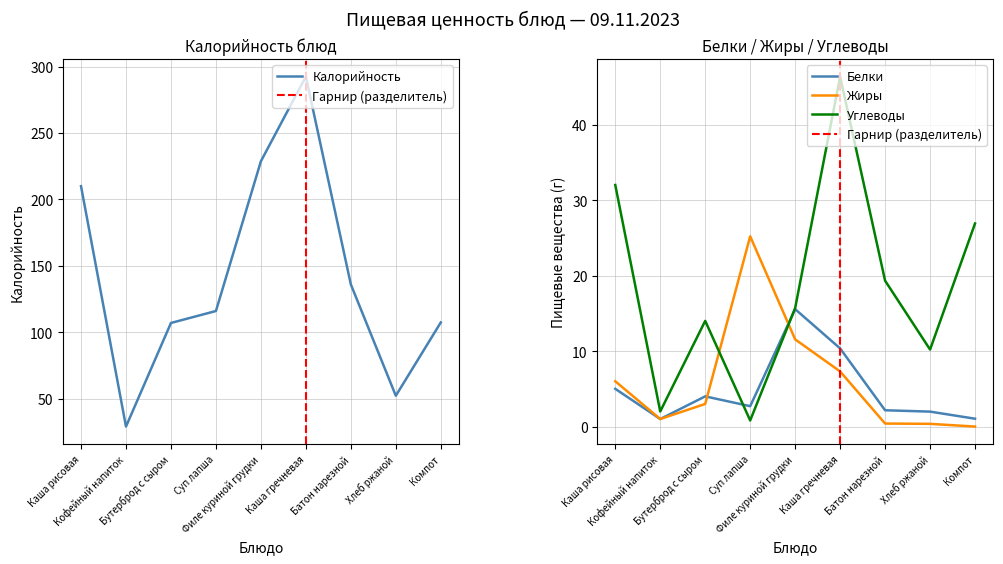

How many data points does each series have?

9